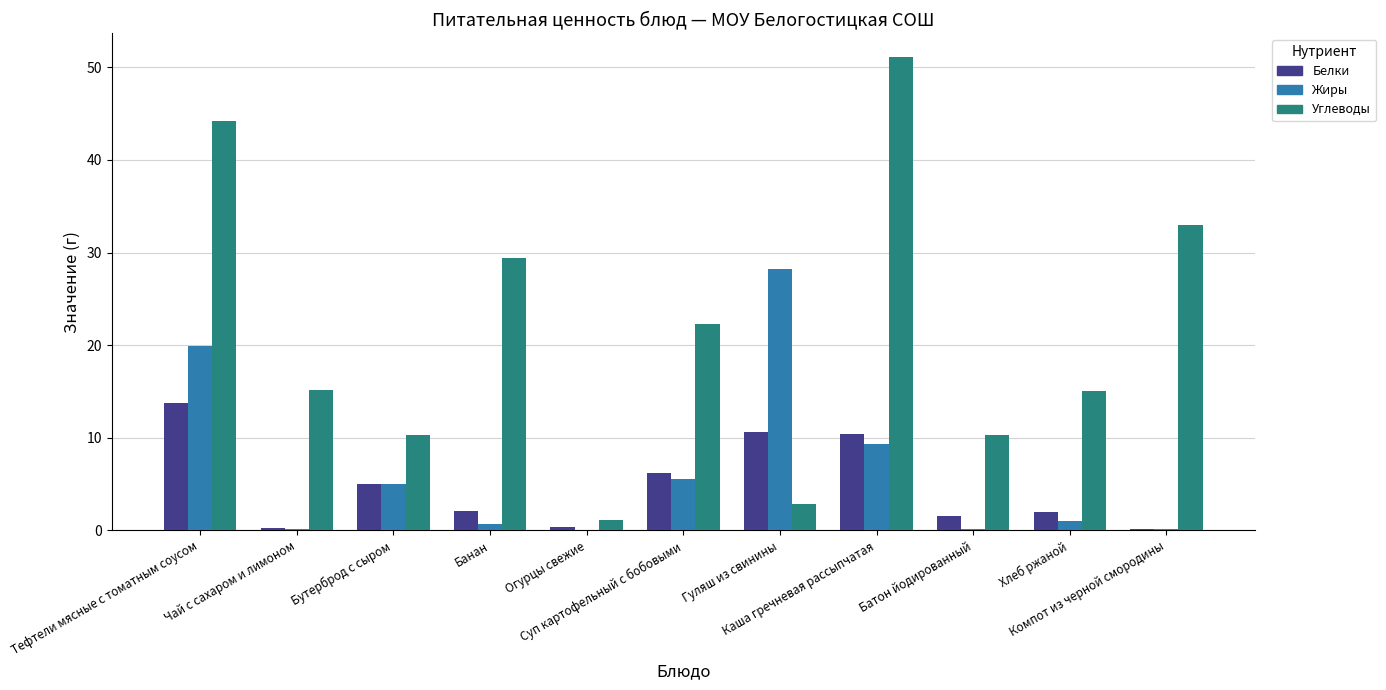

Which series has the largest range (max minus min)?

Углеводы